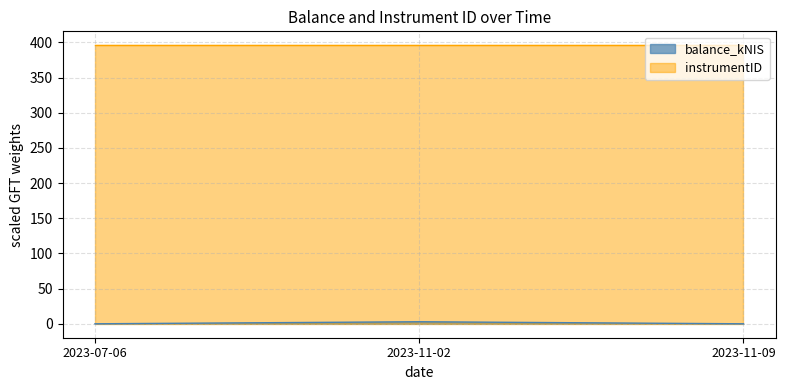

At which label is the value closest to 1?

2023-07-06